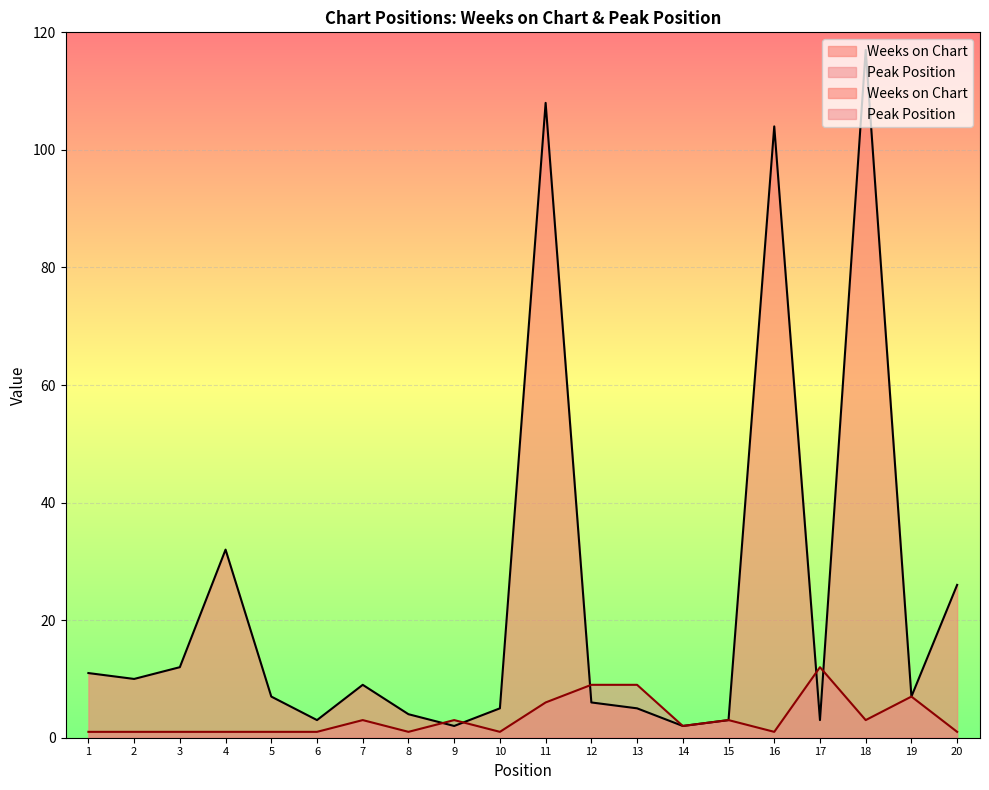

Rank the categories by Weeks on Chart value from lowest to highest.

9, 14, 6, 15, 17, 8, 10, 13, 12, 5, 19, 7, 2, 1, 3, 20, 4, 16, 11, 18